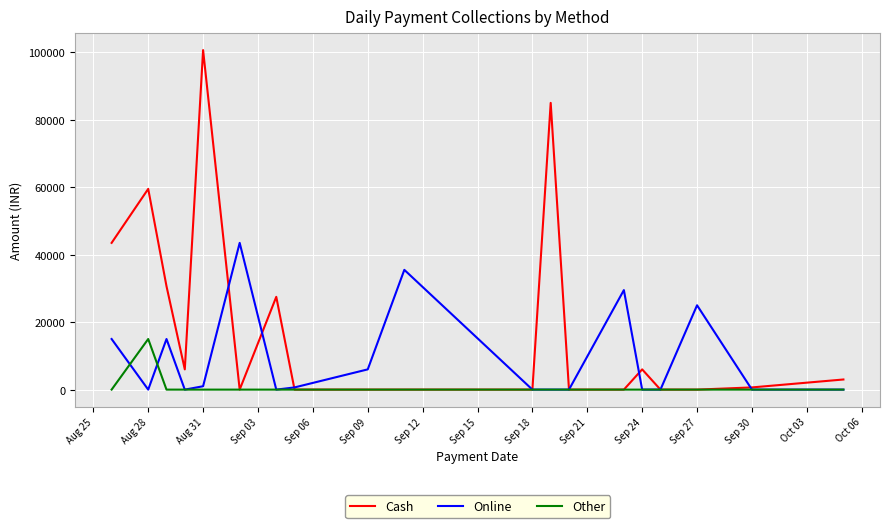

What are all the series names shown in the legend?

Cash, Online, Other